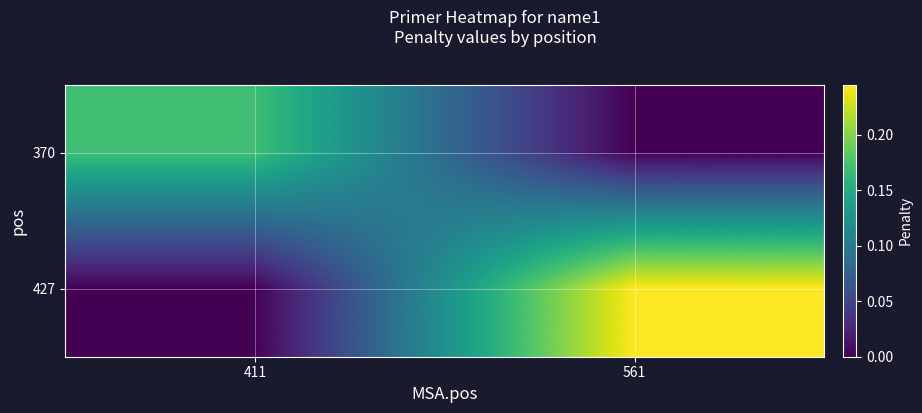

What is the total value across all series at 411?

0.2